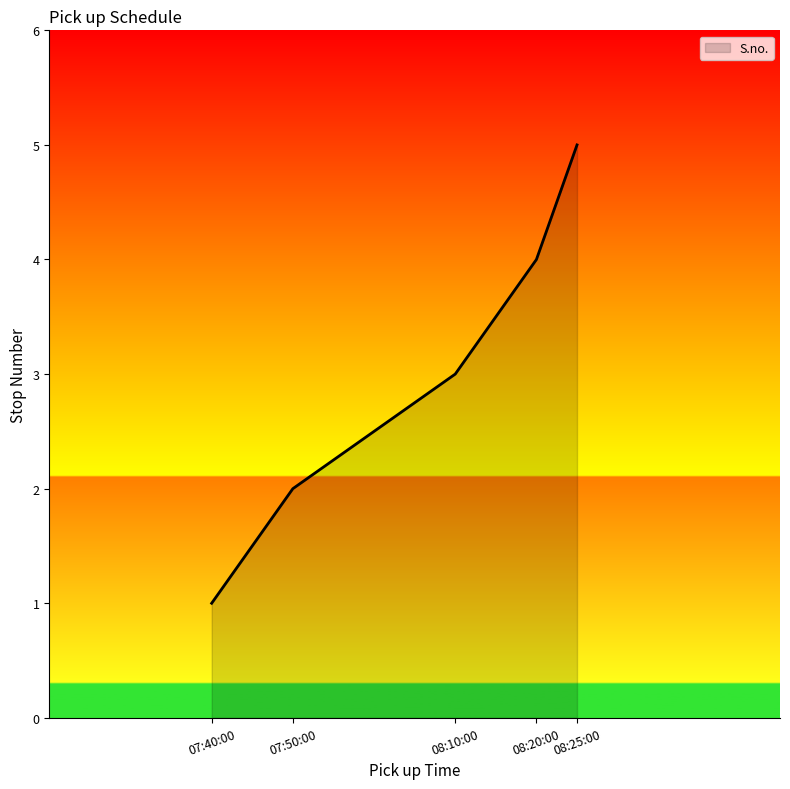

At which category does the chart reach its peak across all series?

08:25:00